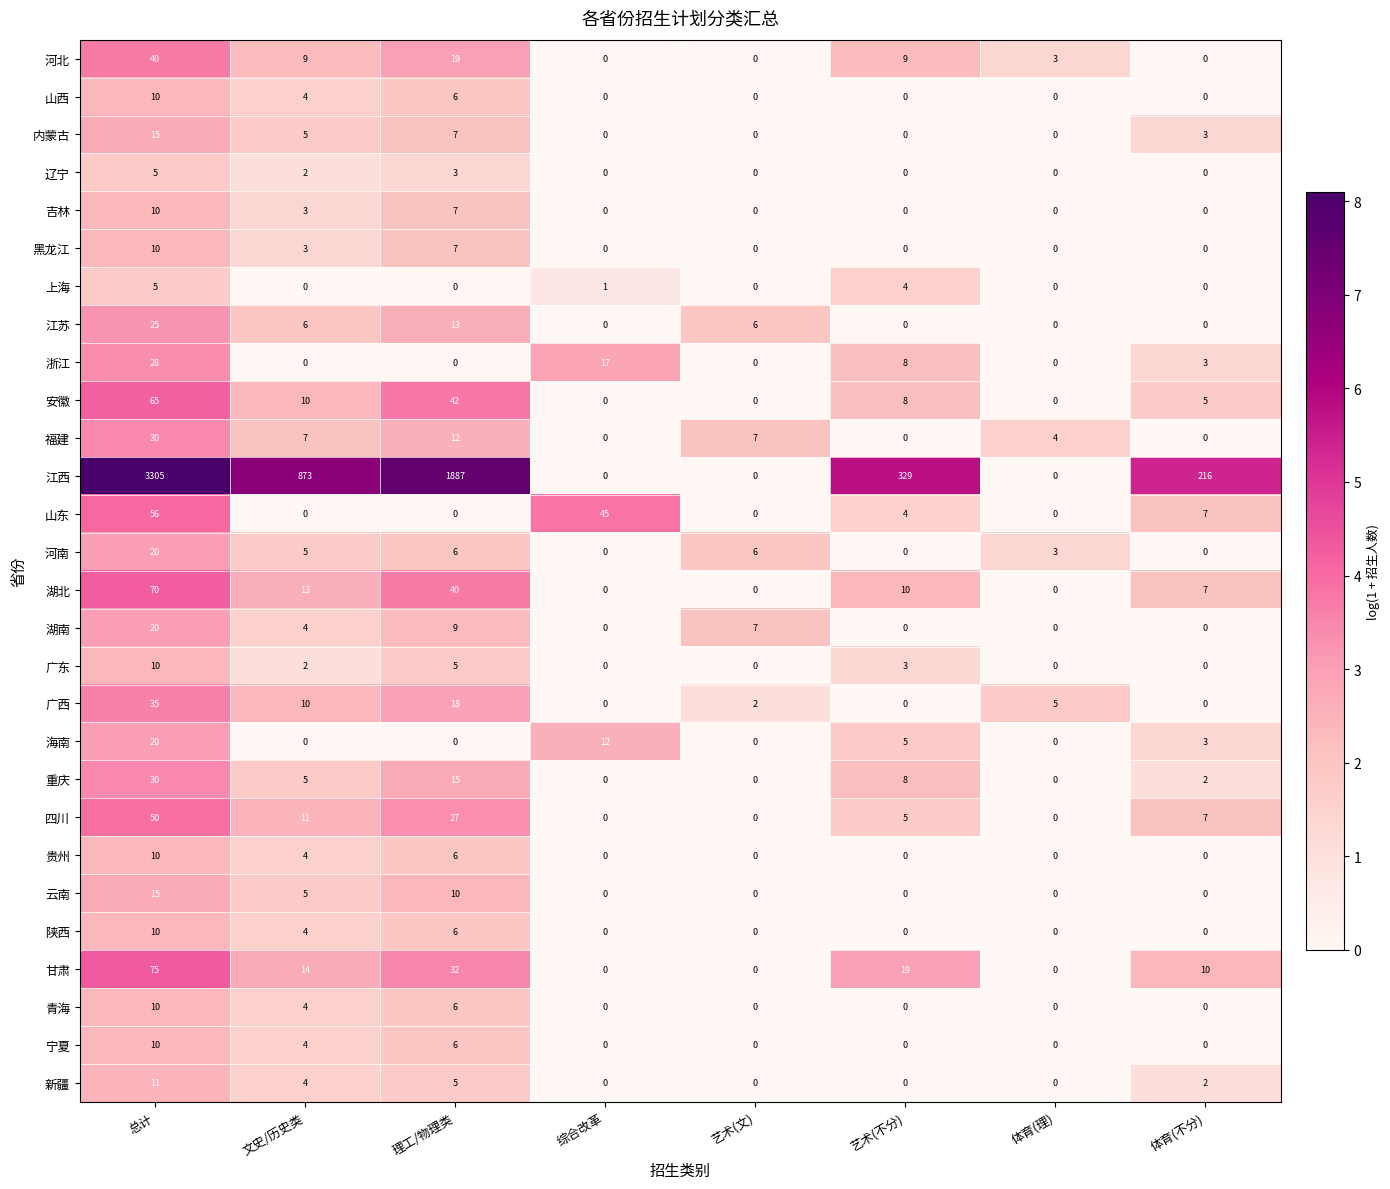

True or false: 江西 has a value of 3305 at 总计.

True